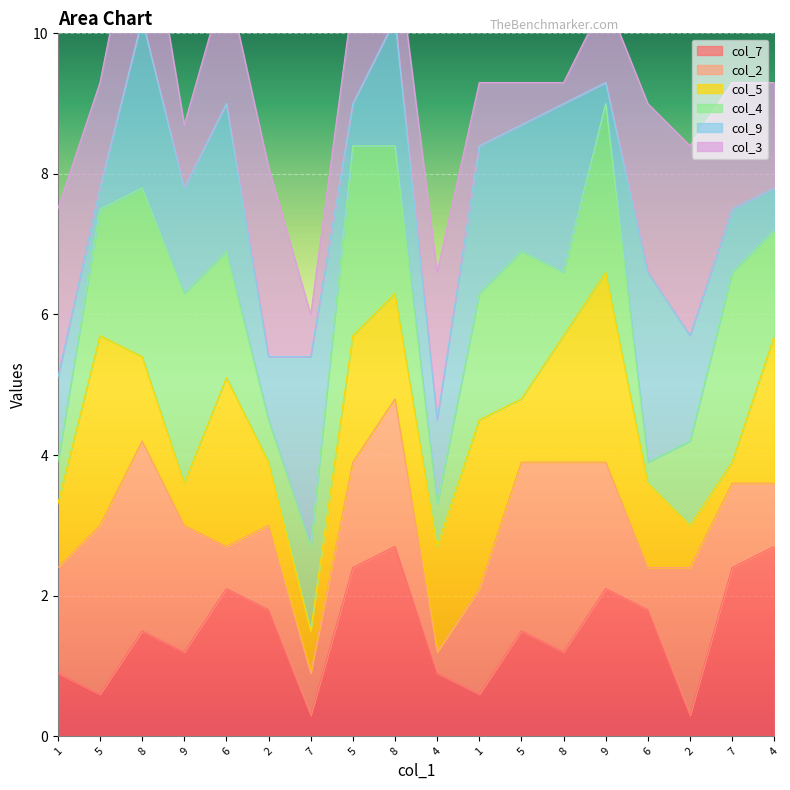

What is the label of the 18th point from the left?

4